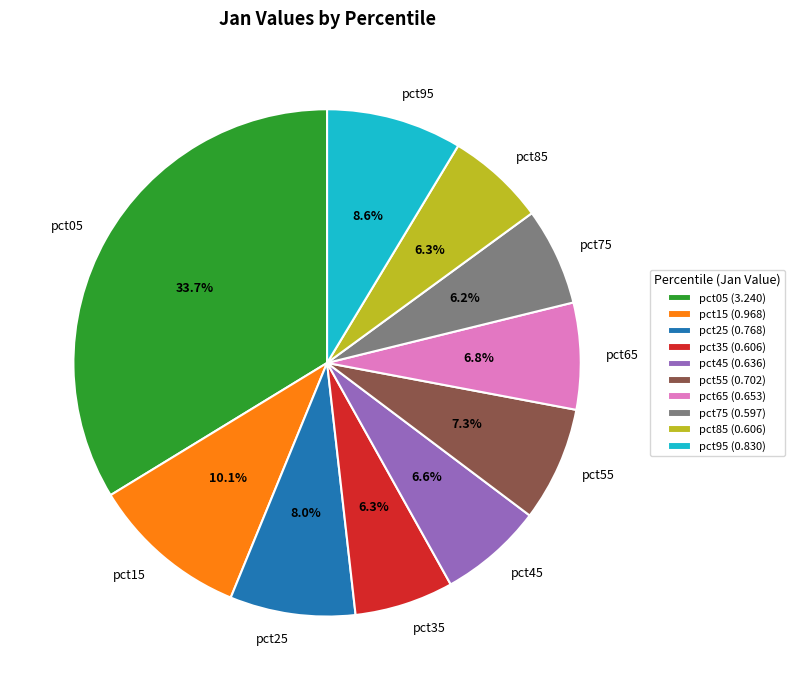

Count the number of slices in the pie.

10